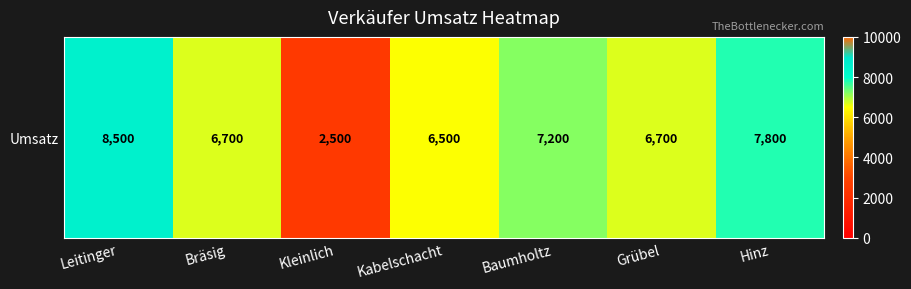

What is the approximate value at Leitinger, to the nearest 100?

8500